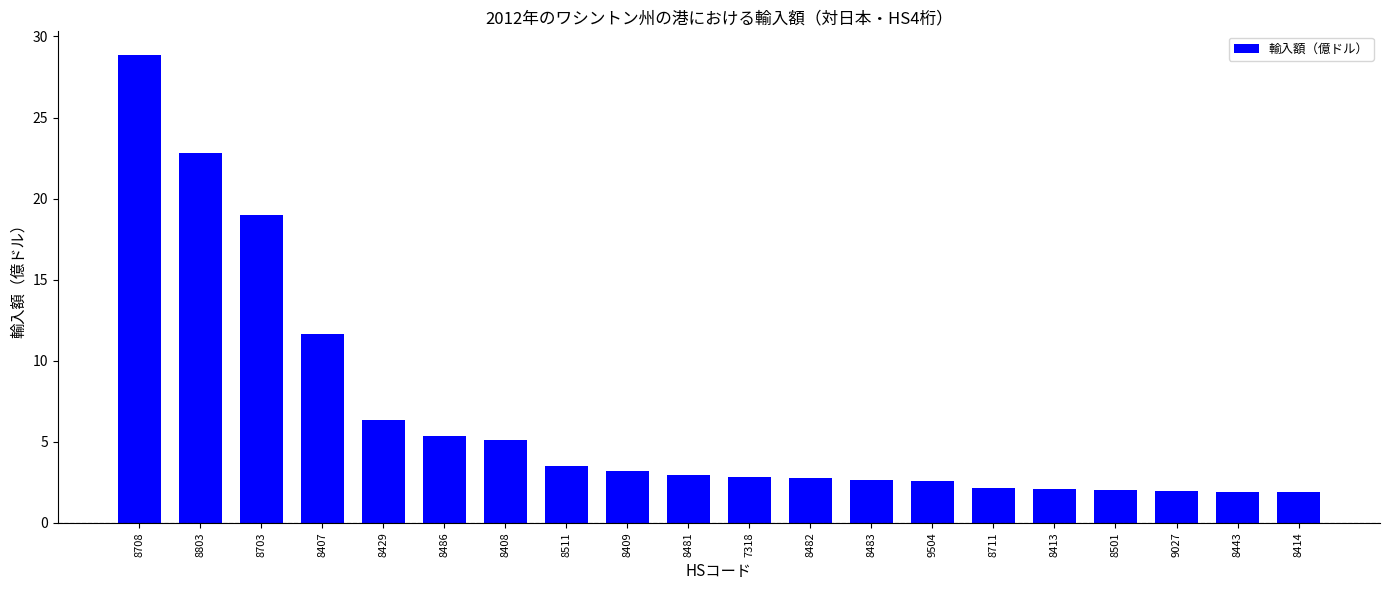

What is the minimum value shown in the chart?

1.9